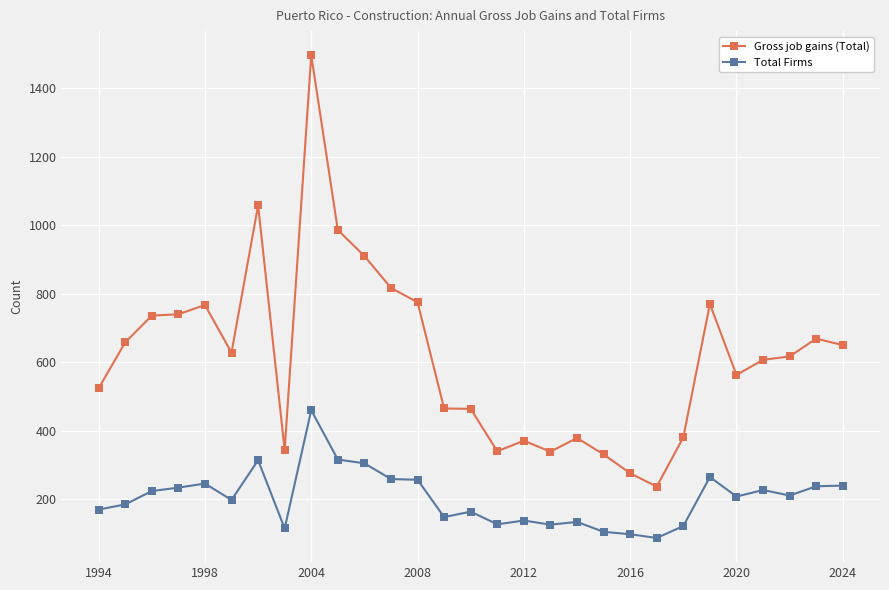

True or false: Total Firms and Gross job gains (Total) intersect in this chart.

False